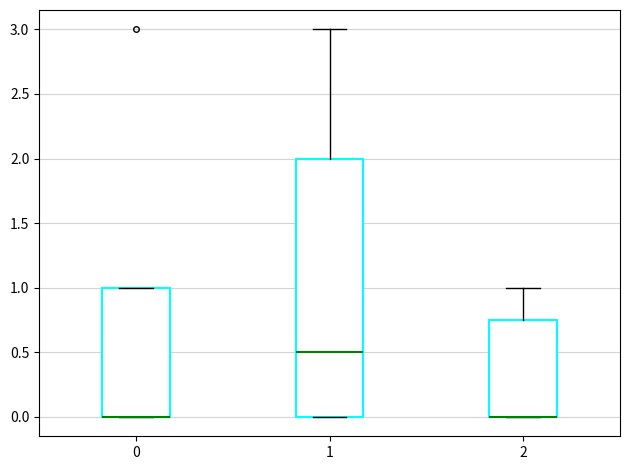

Reading left to right, transcribe this box plot: for each box, give where its median line is, the range the box spans, and where its two whiskers end, as read against the y-axis. The values are not printed on the chart, so give them approximately, as read against the axis.

0: median 0.00 (drawn on the box's lower edge), box 0.00 to 1.00, whiskers 0.00 to 1.00
1: median 0.50, box 0.00 to 2.00, whiskers 0.00 to 3.00
2: median 0.00 (drawn on the box's lower edge), box 0.00 to 0.75, whiskers 0.00 to 1.00